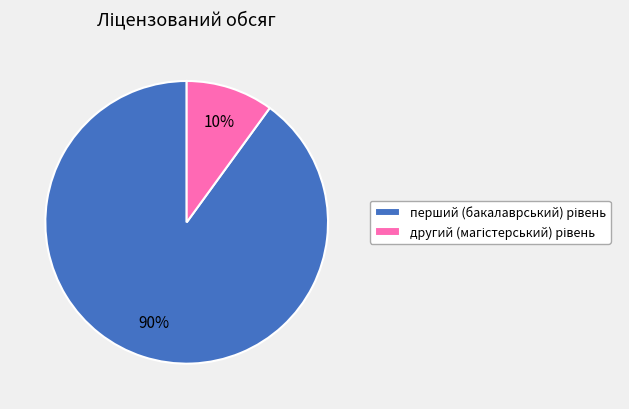

Is there any slice that represents more than half of the pie?

Yes